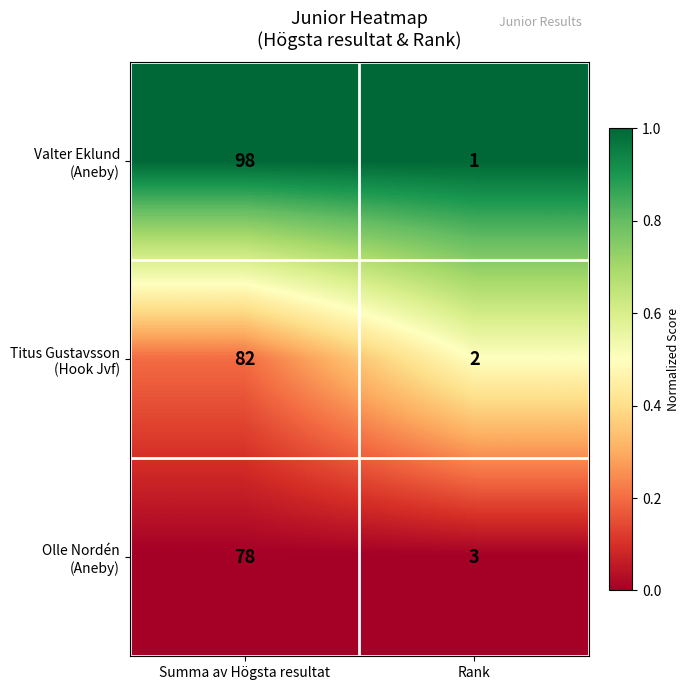

At which category does the chart reach its minimum across all series?

Rank